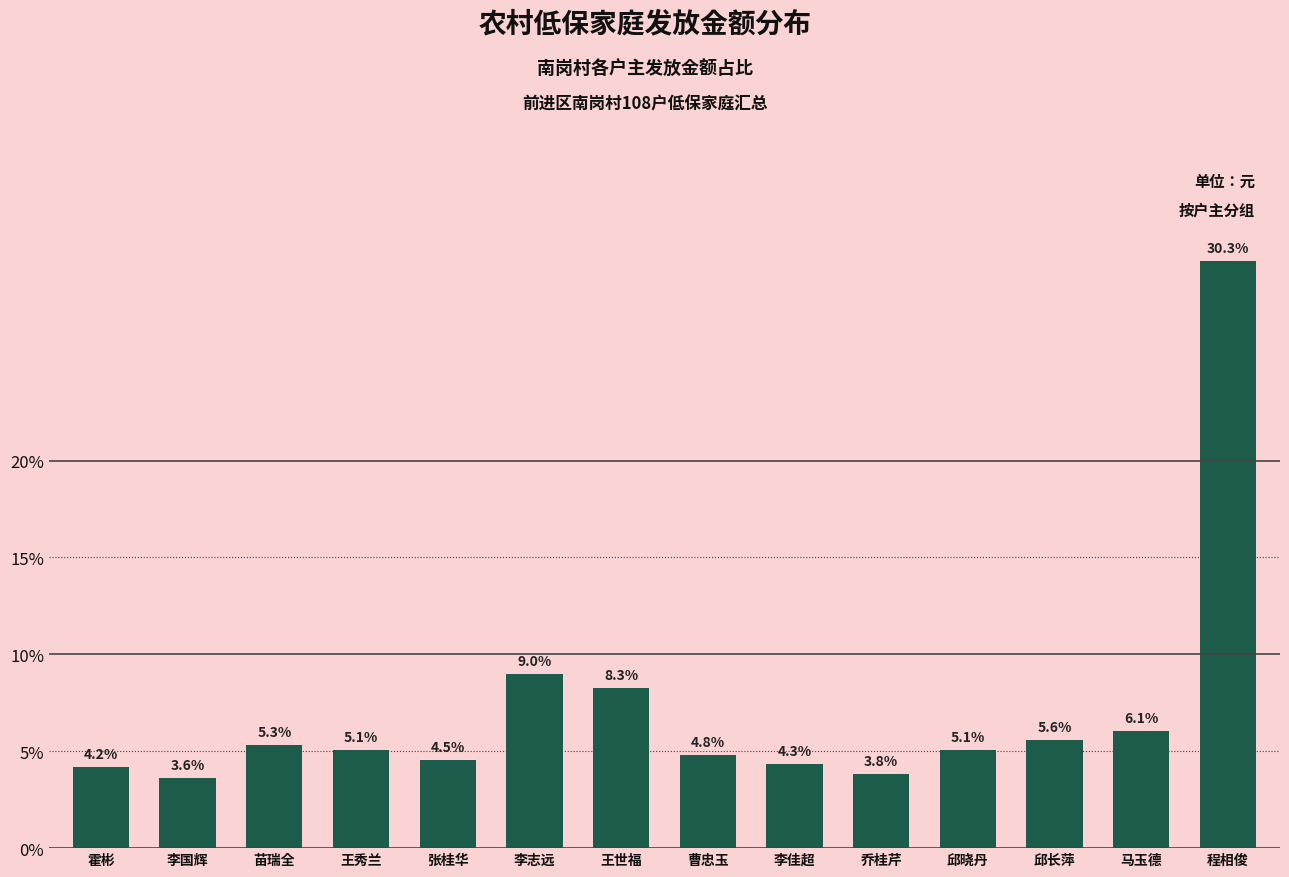

The chart shows a value of 4.8 at 曹忠玉. True or false?

True